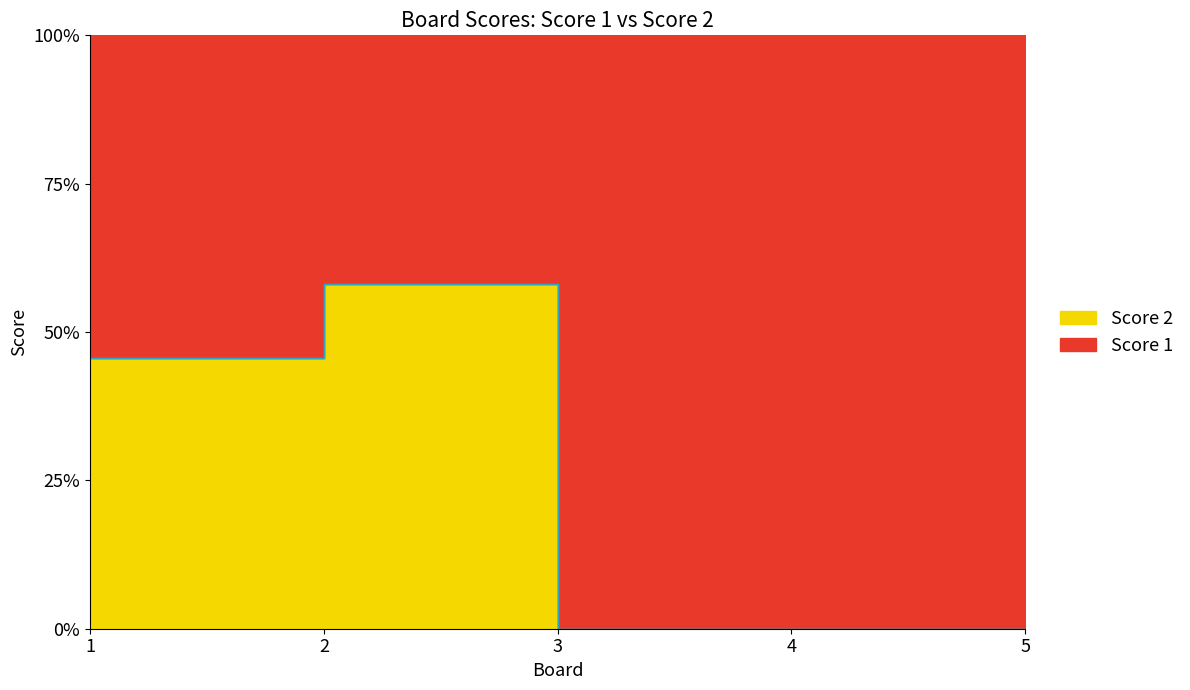

What is the average value of the Score 1 series?

24